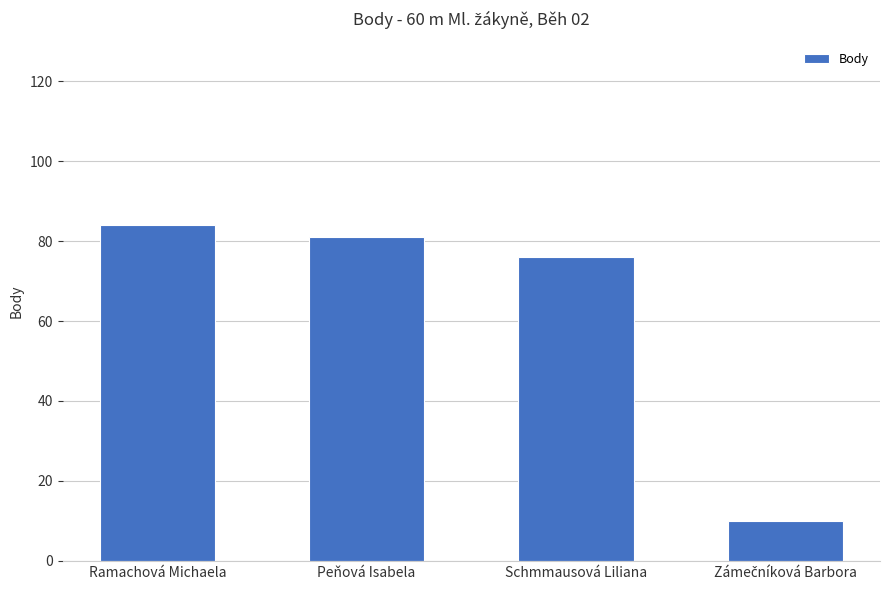

What is the ratio of the value at Schmmausová Liliana to the value at Ramachová Michaela?

0.9